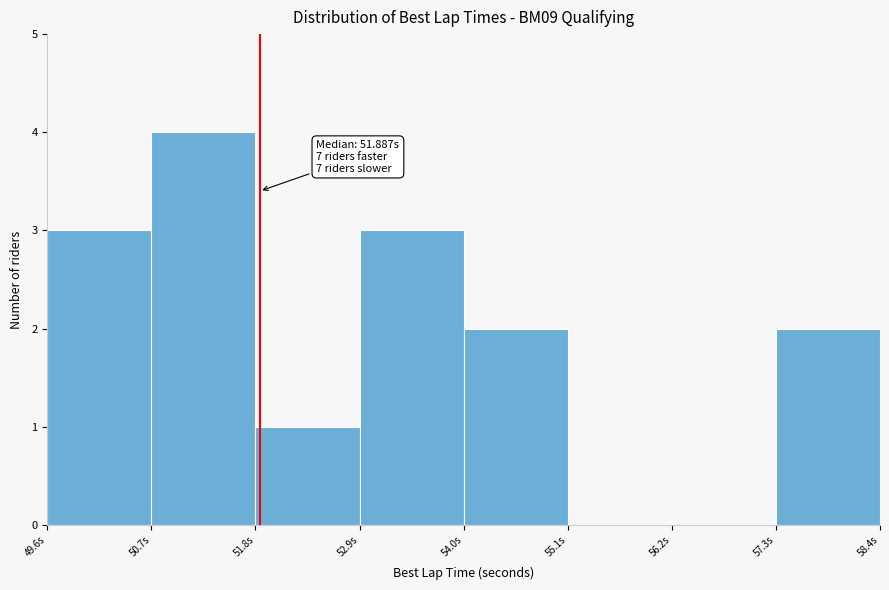

Over which range of the x-axis is the bar tallest?

50.8 to 51.8